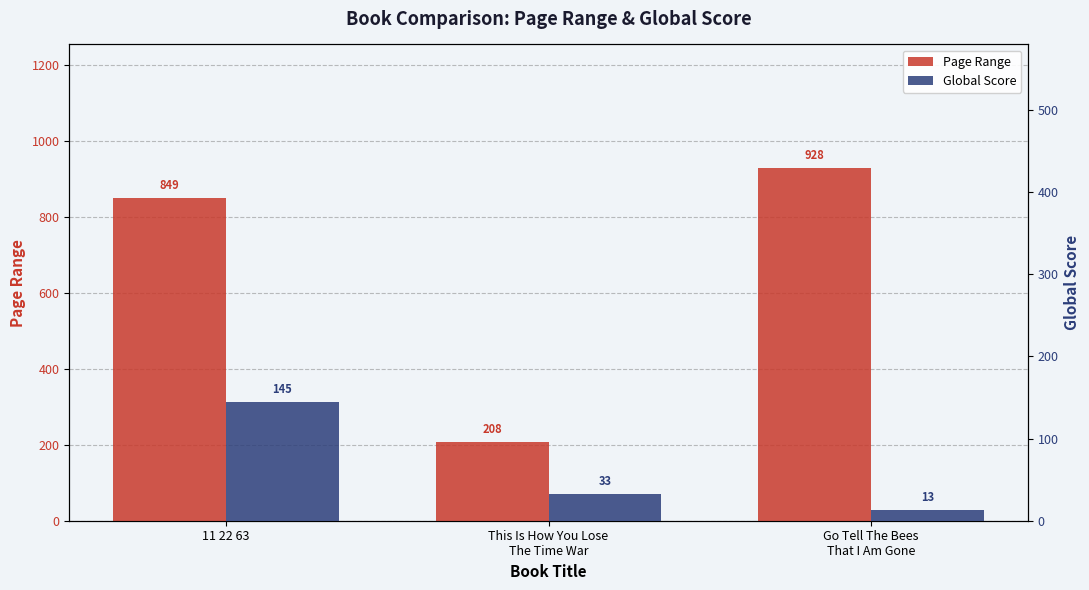

What is the label of the 1st bar from the right?

Go Tell The Bees
That I Am Gone